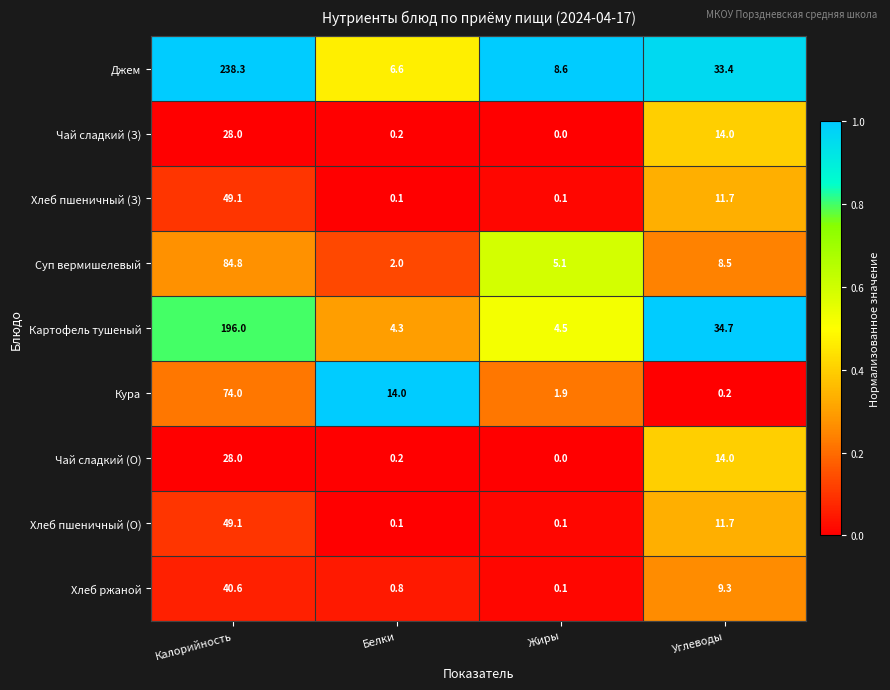

What is the total value across all series at Белки?

28.3